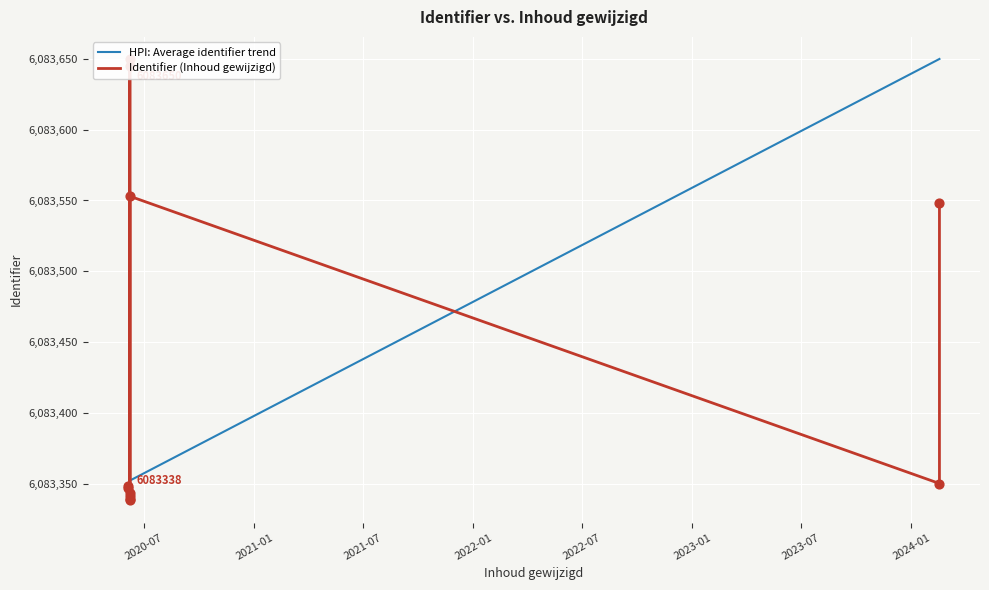

Which series contains the highest Y value?

HPI: Average identifier trend